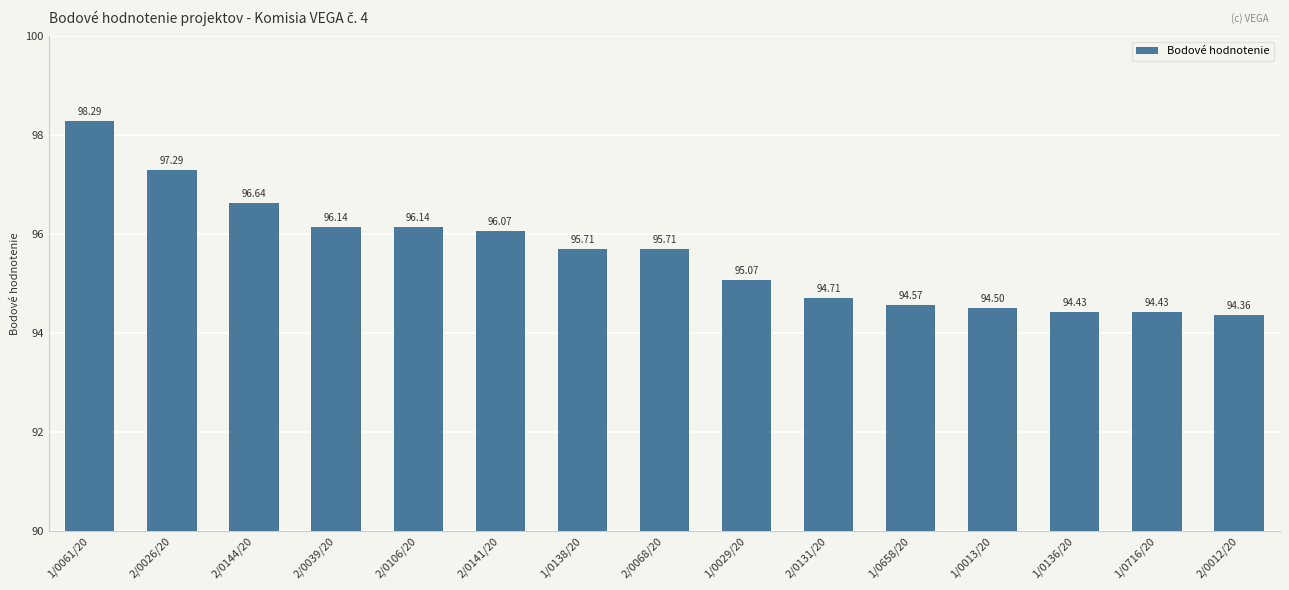

Are the bars horizontal?

No